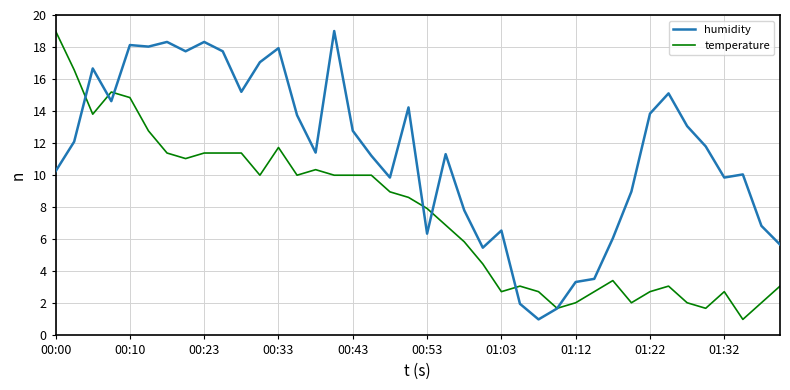

List the series in order of their overall mean, lowest first.

temperature, humidity